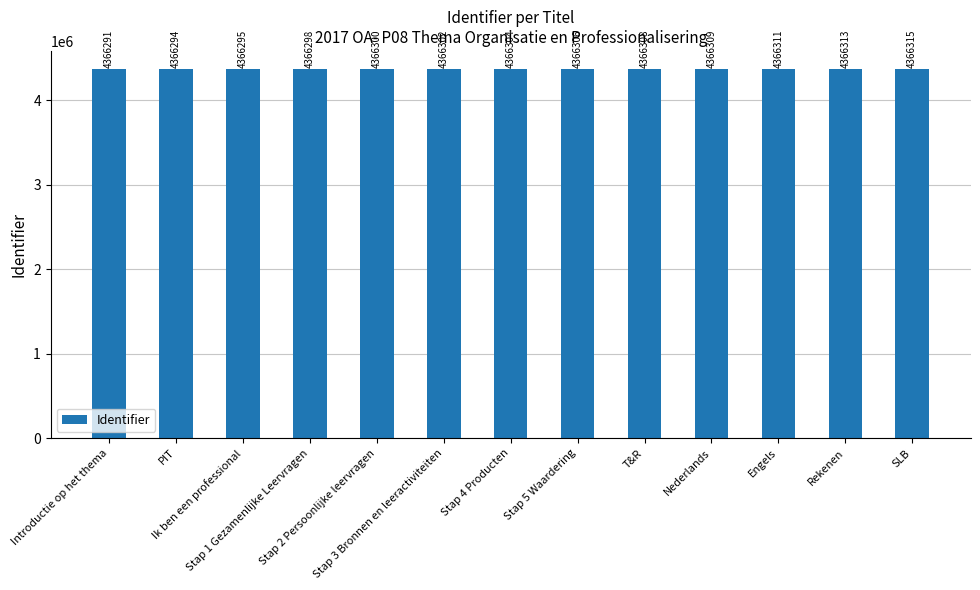

Which has a higher value, Ik ben een professional or PIT?

Ik ben een professional